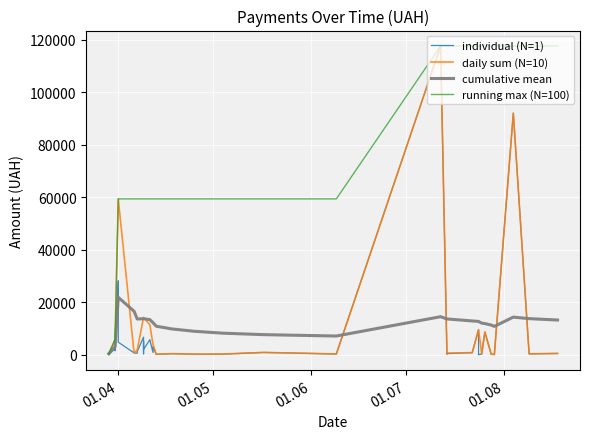

Is it true that the value at 07.04.2016 is 1216.6?

True